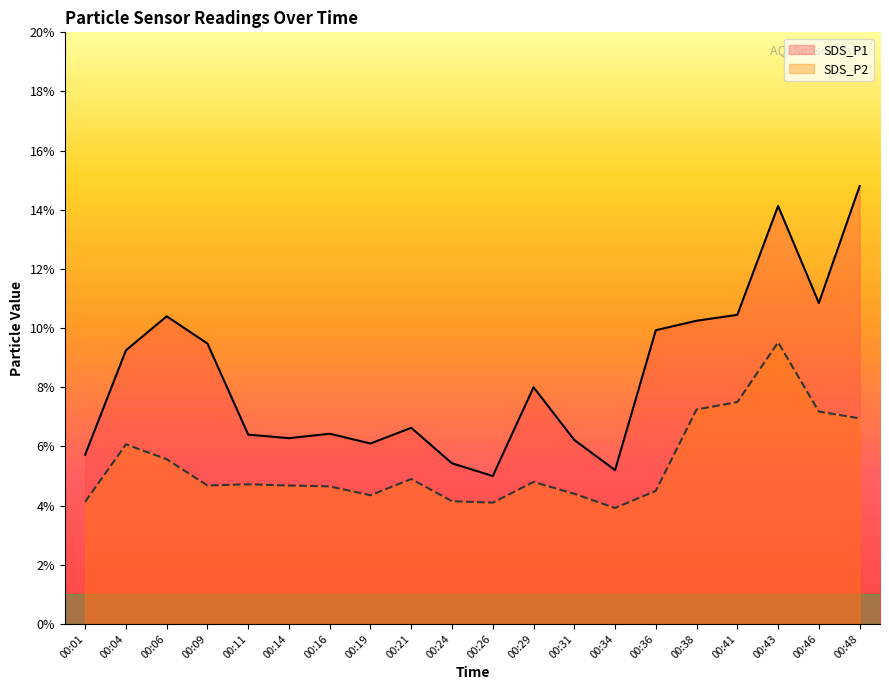

At which category is the sum across all series the highest?

00:43